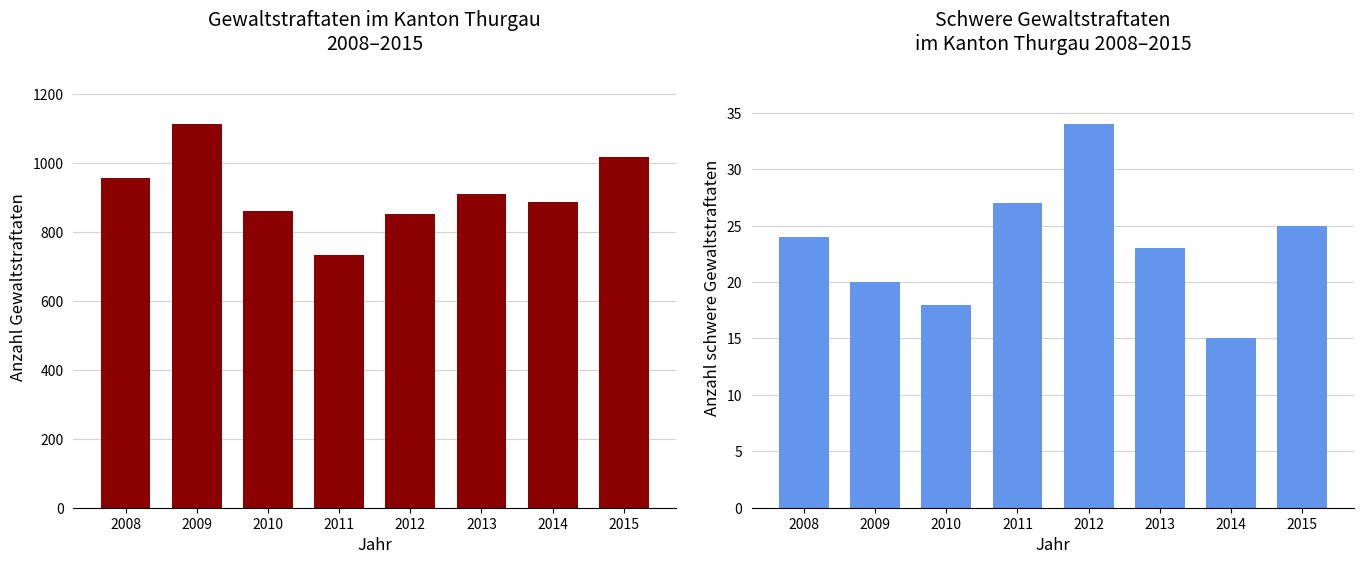

At how many categories does at least one series exceed 153?

8